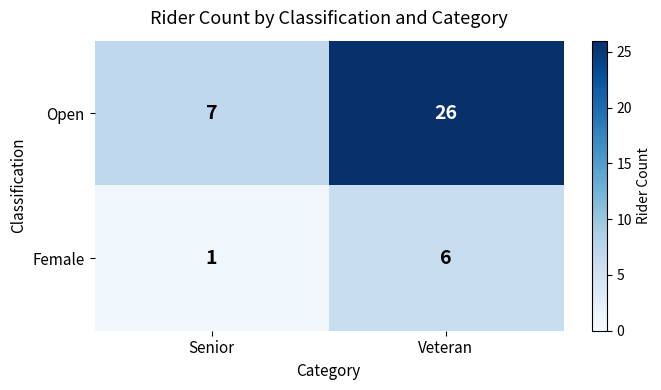

Where is Female nearest to the value 3?

Senior